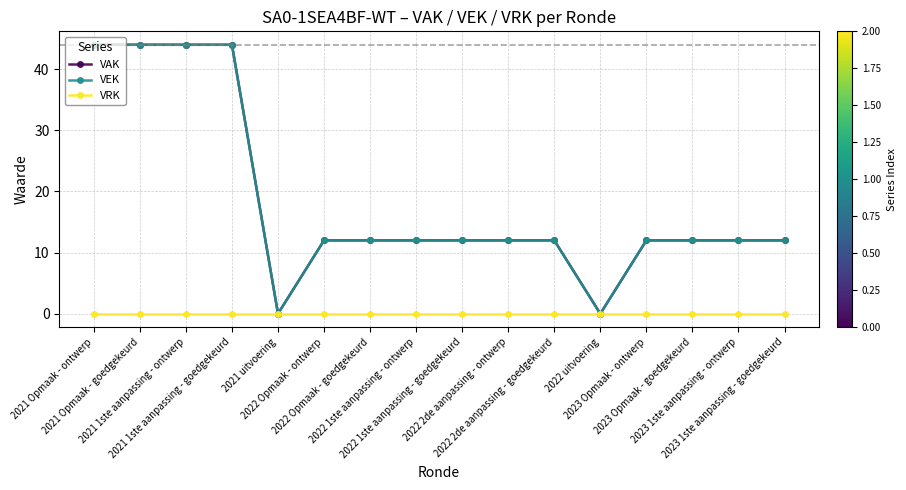

Does the chart have visible grid lines?

Yes